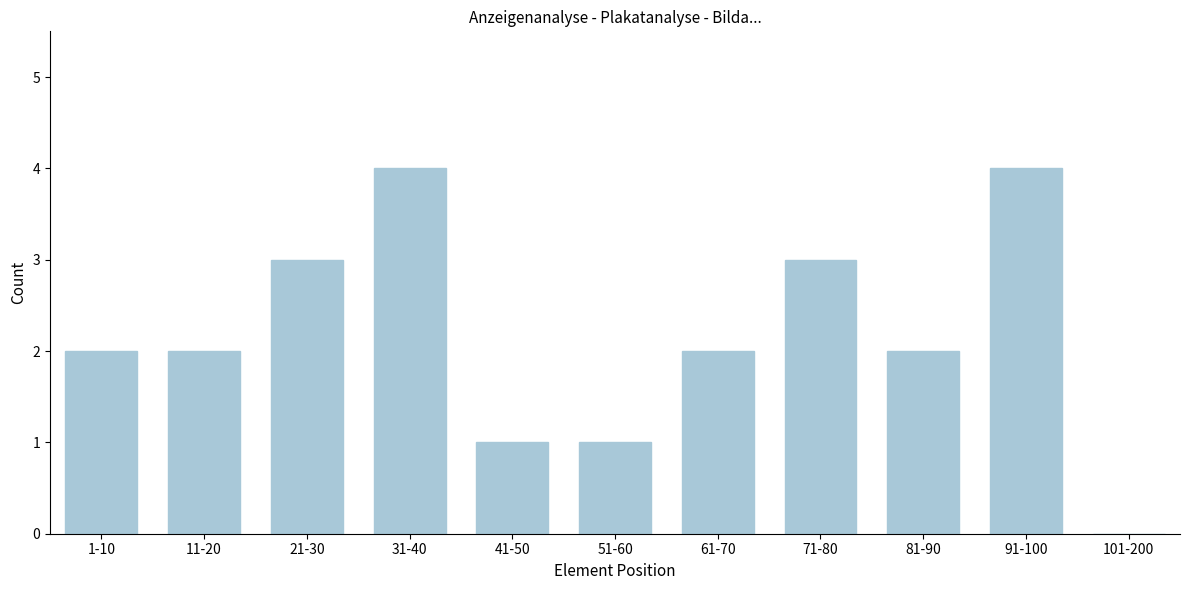

Reading left to right, list all the values displayed in this chart.

1-10=2	11-20=2	21-30=3	31-40=4	41-50=1	51-60=1	61-70=2	71-80=3	81-90=2	91-100=4	101-200=0